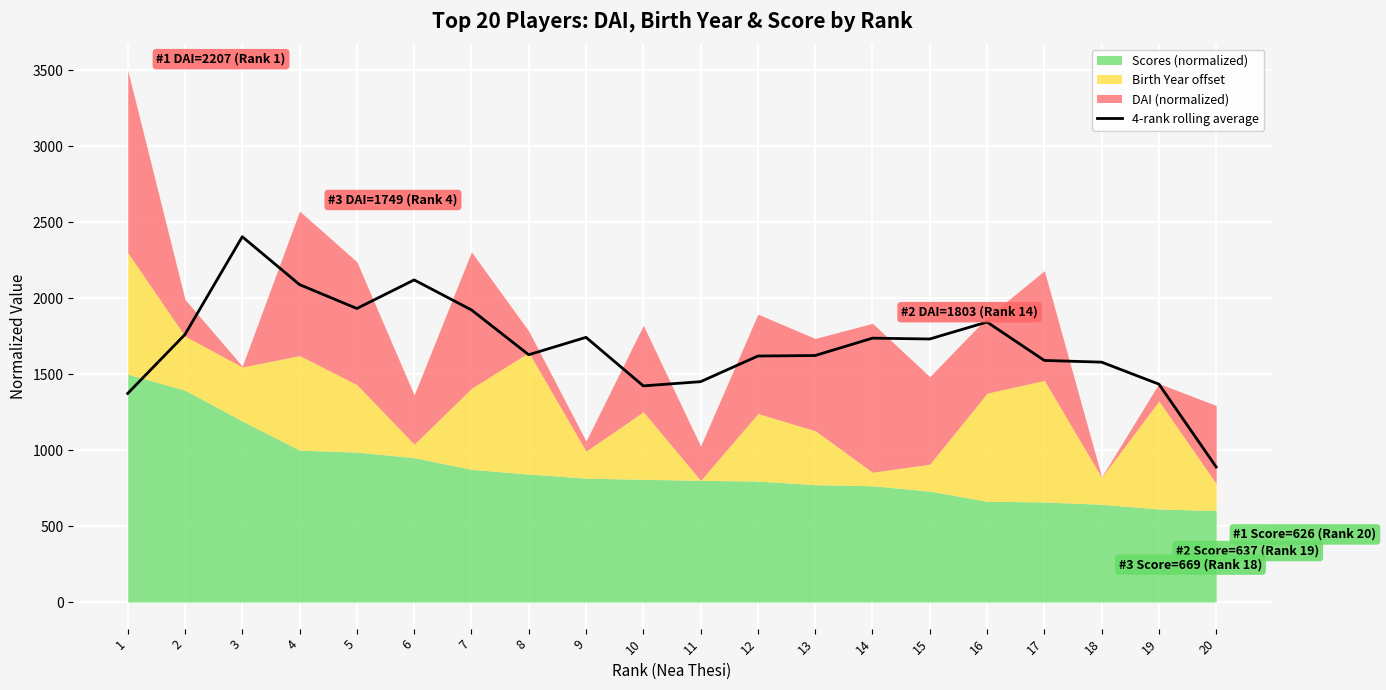

Rank the categories by value from highest to lowest.

3, 6, 4, 5, 7, 16, 2, 9, 14, 15, 8, 13, 12, 17, 18, 11, 19, 10, 1, 20